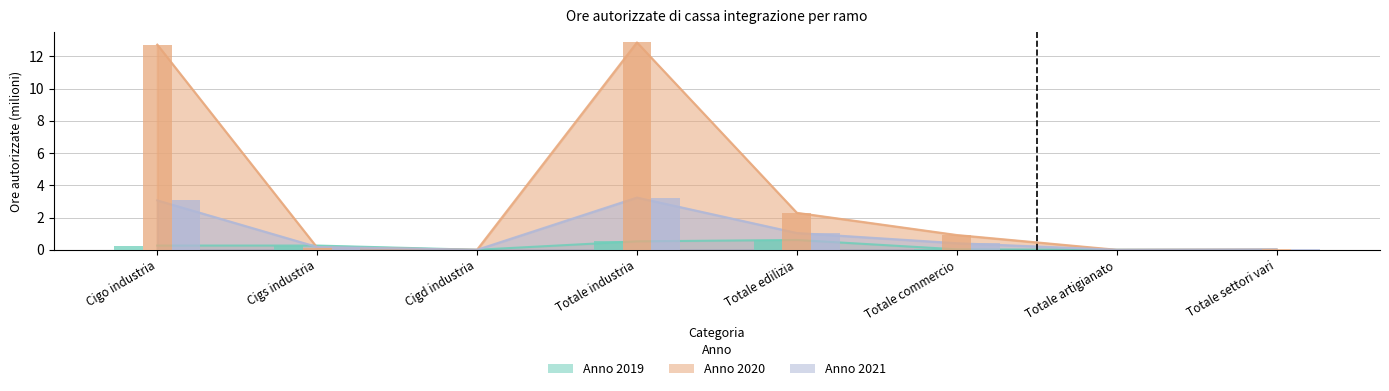

What is the label of the 3rd bar from the left?

Cigd industria